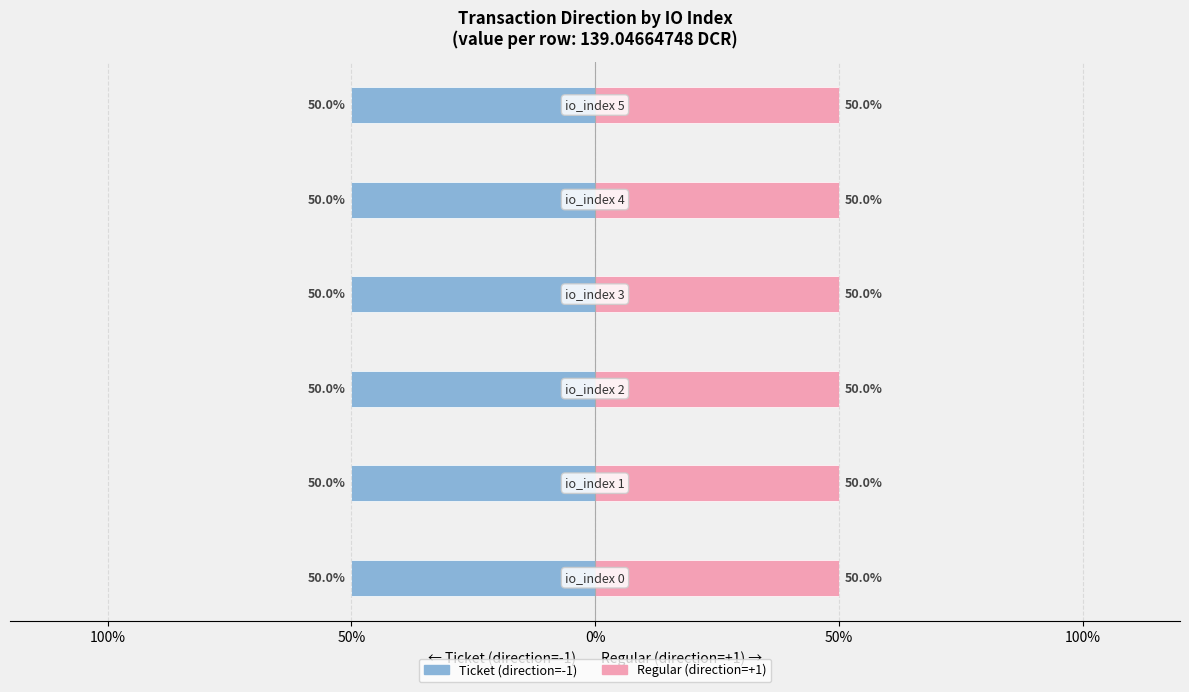

What is the value of the direction_+1 bar at the 6th from the left?

1